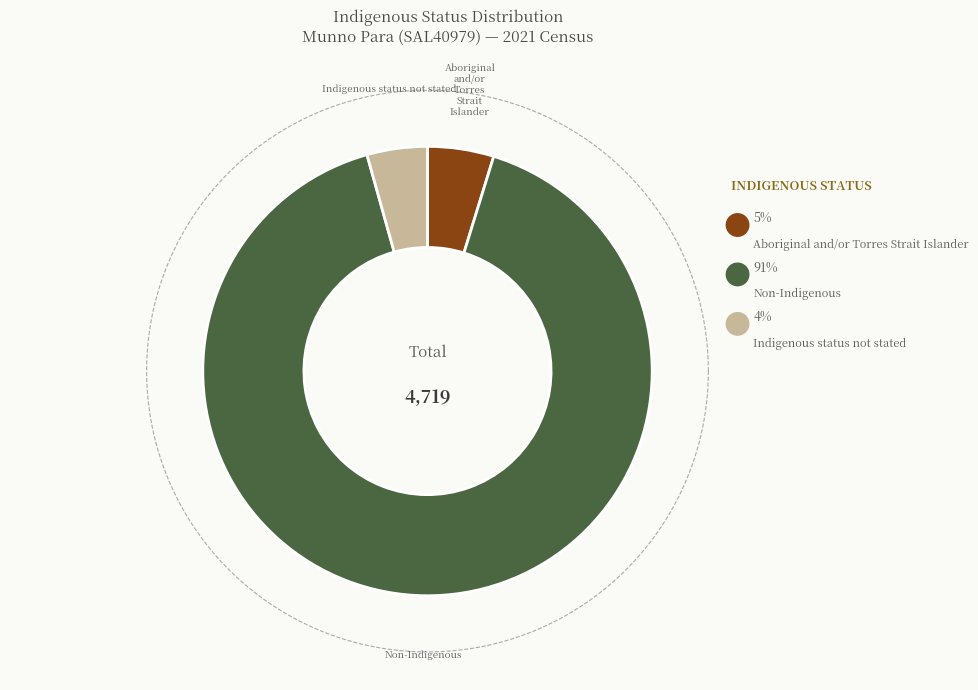

Is it true that Aboriginal and/or Torres Strait Islander is 17% of the pie?

False